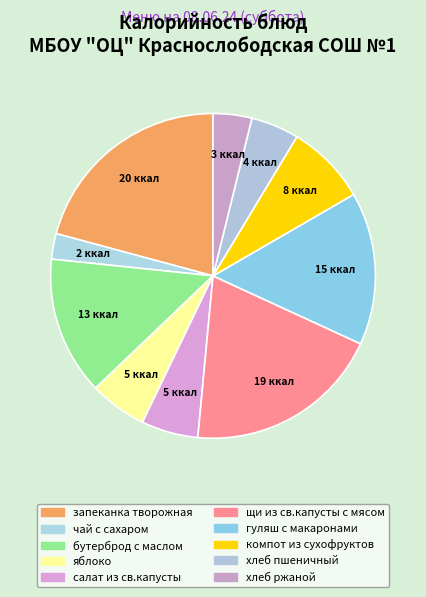

Rank the categories by value from lowest to highest.

чай с сахаром, хлеб ржаной, хлеб пшеничный, салат из св.капусты, яблоко, компот из сухофруктов, бутерброд с маслом, гуляш с макаронами, щи из св.капусты с мясом, запеканка творожная